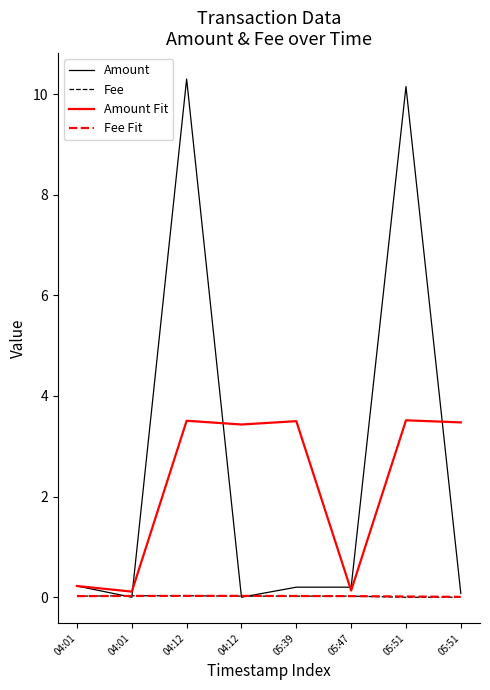

What is the value of the Amount Fit point at the 1st from the left?

0.2